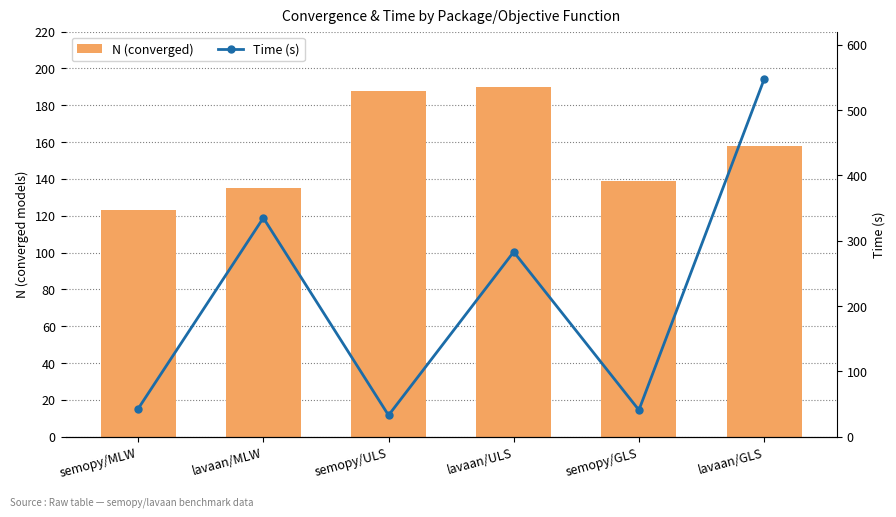

What is the value of the Time (s) bar at the 2nd from the left?

335